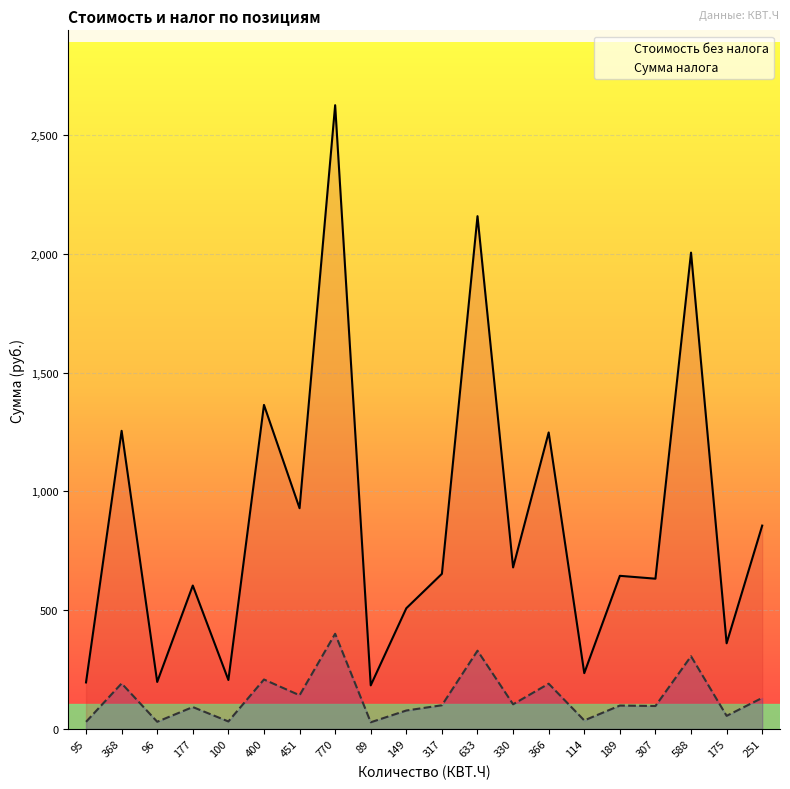

Which label corresponds to the largest value in the chart?

770